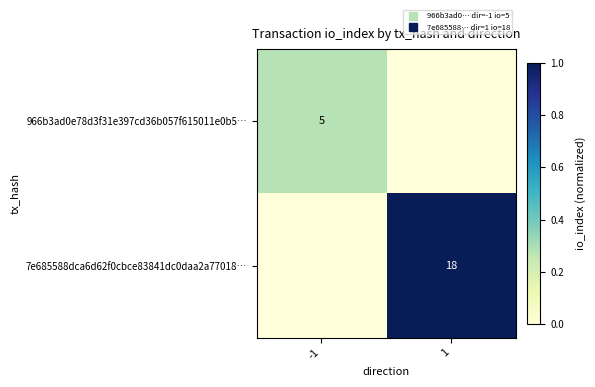

At how many categories does at least one series exceed 0?

2